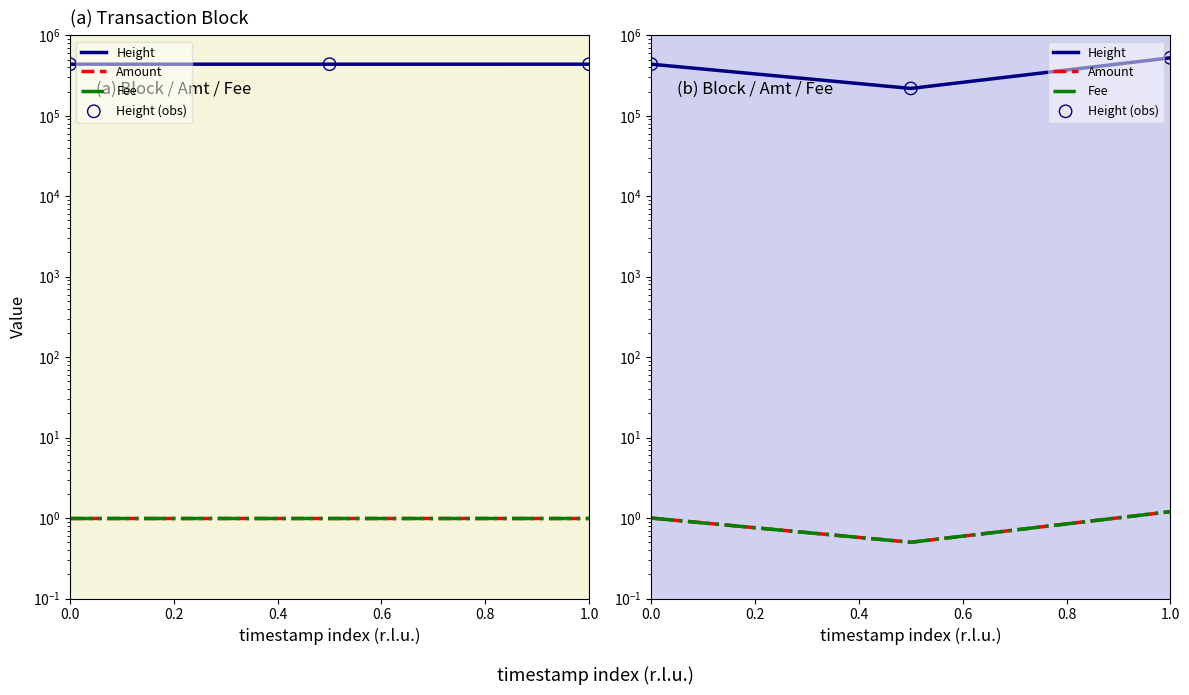

Which series has the largest Y range (max minus min)?

Height